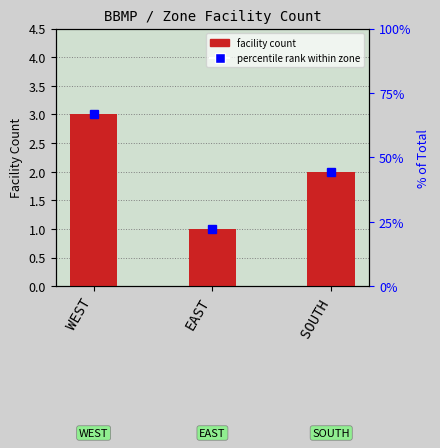

Reading left to right, list all the values displayed in this chart.

WEST=3	EAST=1	SOUTH=2